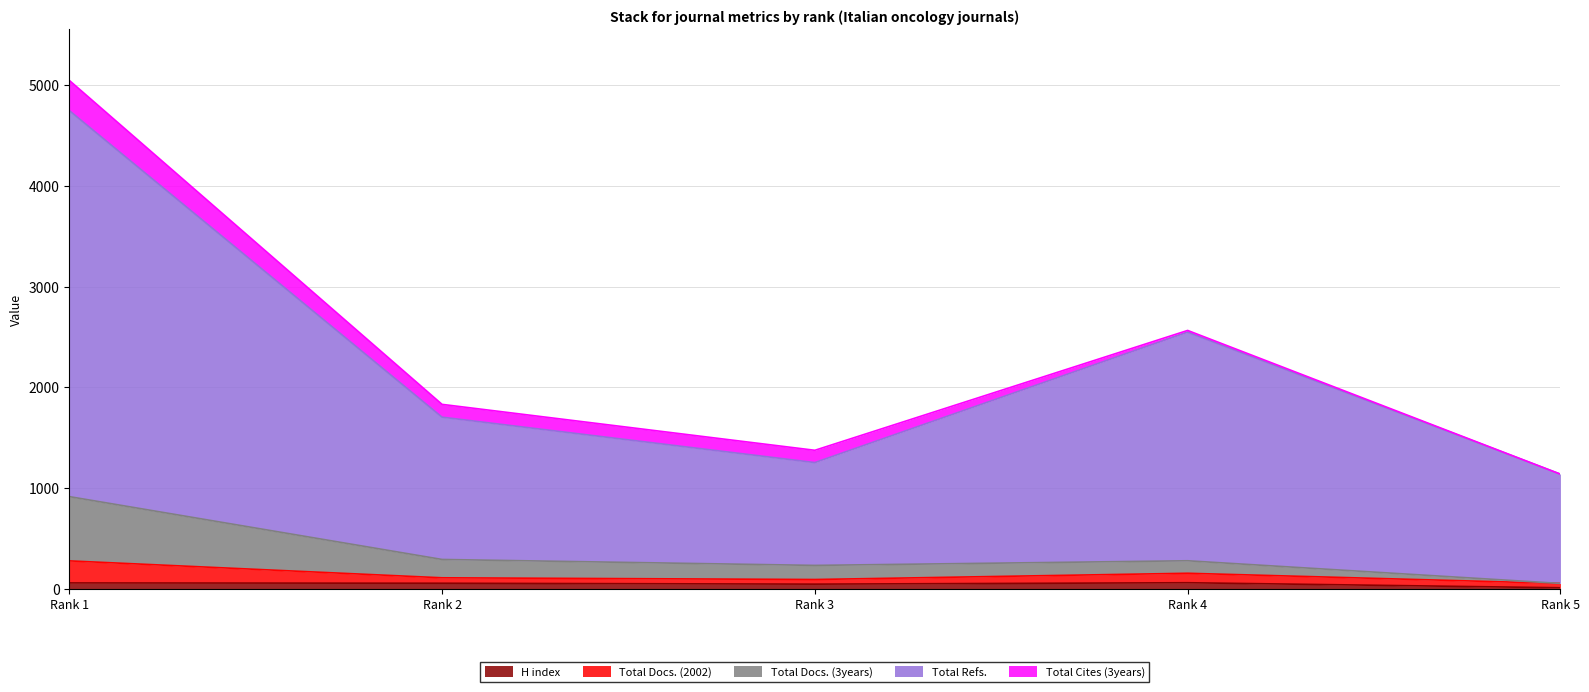

At which category does Total Refs. reach its first local valley?

Rank 3